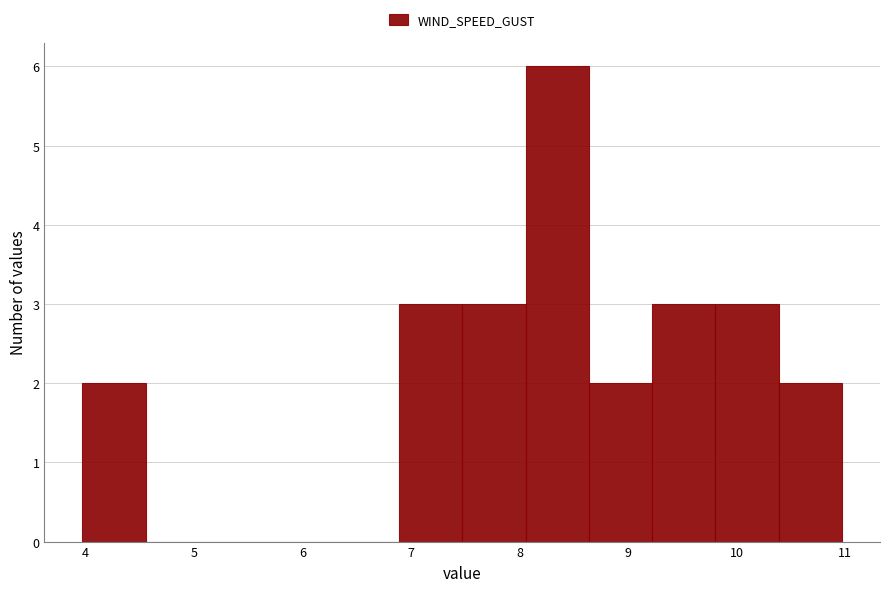

Reading left to right, transcribe this chart: for each bar, give the range it covers on the x-axis and its height. Neither the bar edges nor the heights are printed on the chart, so give them approximately, as read against the axes.

4.0 to 4.6: 2
4.6 to 5.1: 0
5.1 to 5.7: 0
5.7 to 6.3: 0
6.3 to 6.9: 0
6.9 to 7.5: 3
7.5 to 8.1: 3
8.1 to 8.6: 6
8.6 to 9.2: 2
9.2 to 9.8: 3
9.8 to 10.4: 3
10.4 to 11.0: 2